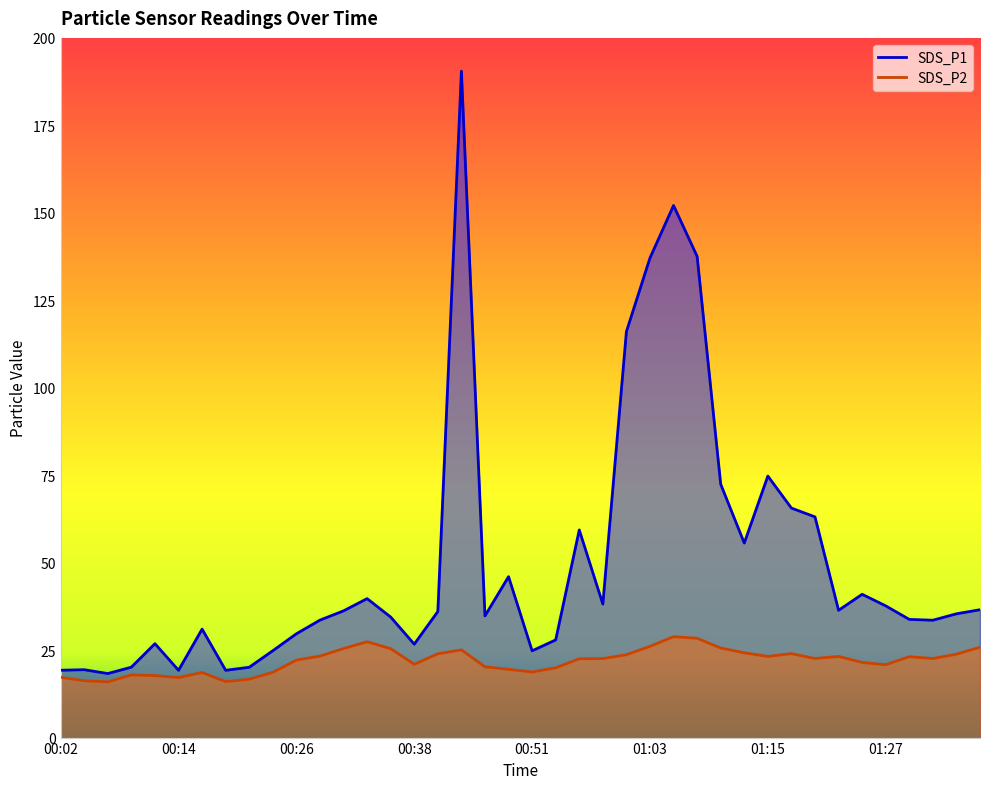

At how many categories does at least one series exceed 79?

5